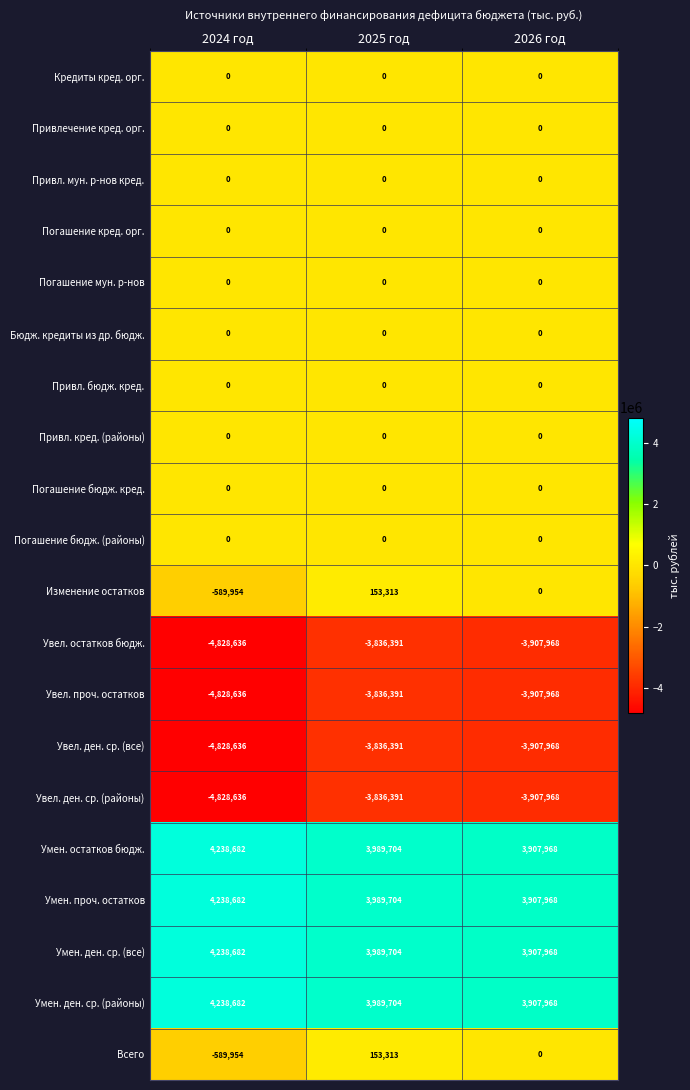

Where is Увел. ден. ср. (районы) nearest to the value -4332513?

2026 год